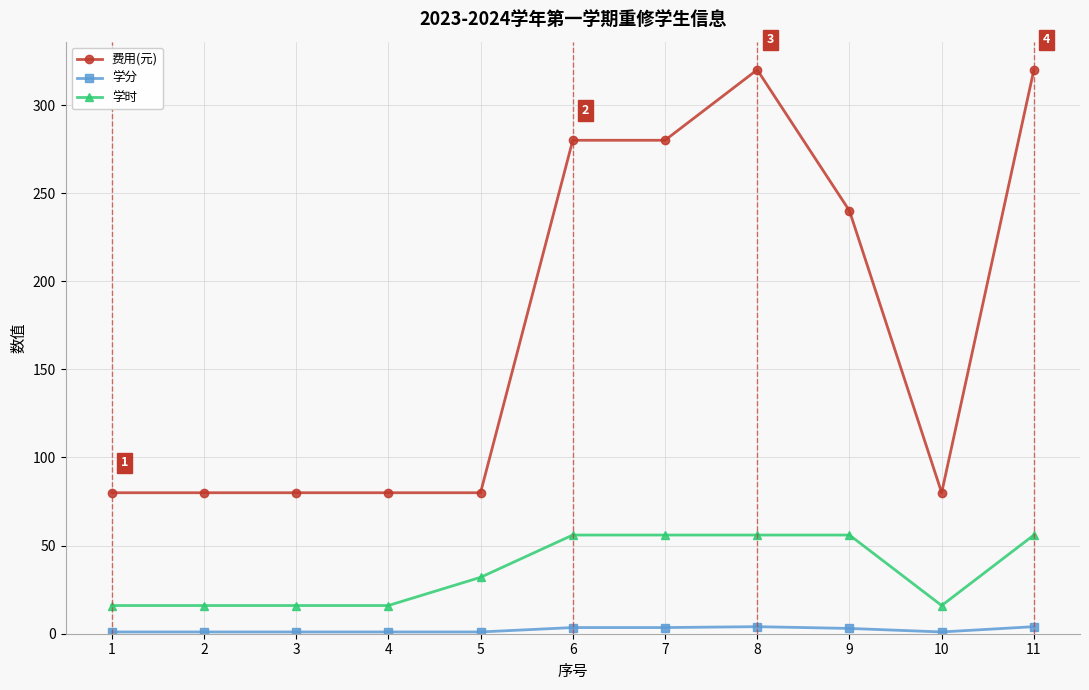

The value of 学时 at 6 is 86.1. True or false?

False